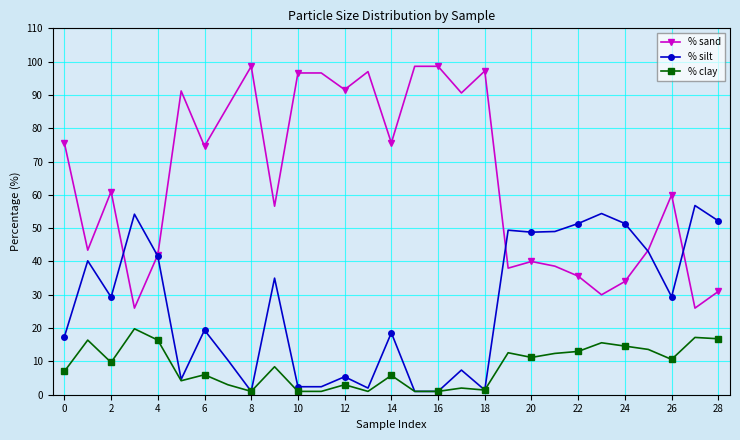

True or false: % sand and % clay cross at least once.

False